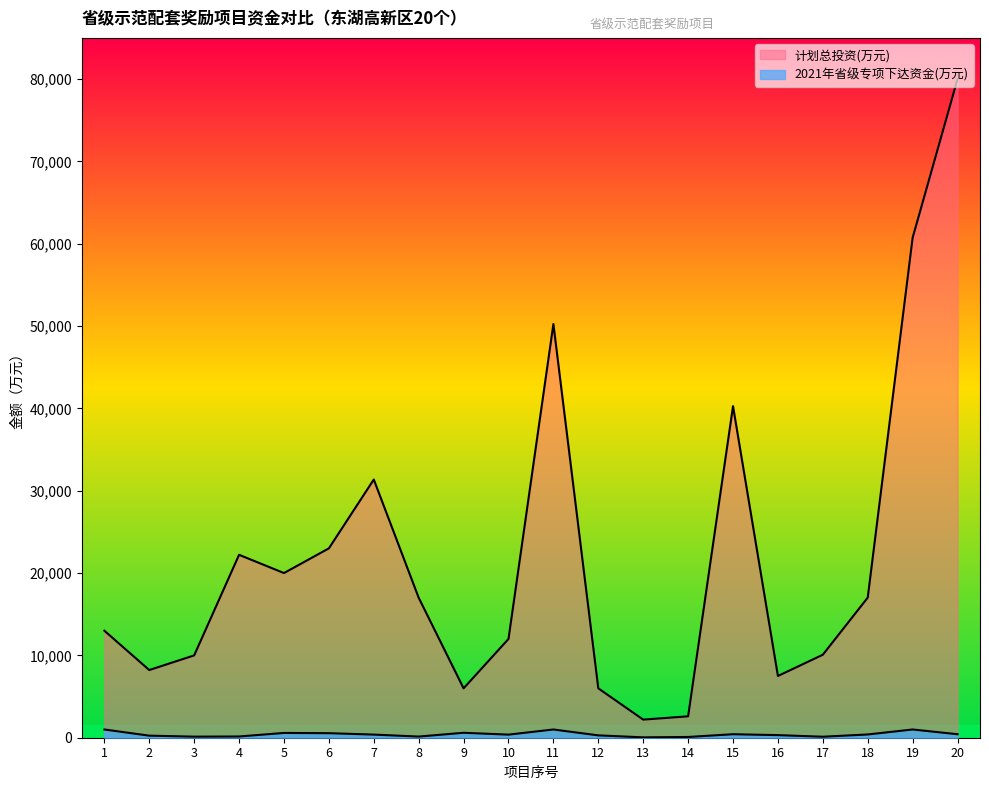

Reading left to right, list all the values displayed in this chart.

2021年省级专项下达资金(万元): 1=1000.0	2=250.0	3=130.0	4=150.0	5=580.0	6=550.0	7=380.0	8=140.0	9=600.0	10=375.0	11=1000.0	12=285.0	13=45.0	14=90.0	15=425.0	16=315.0	17=120.0	18=395.0	19=1000.0	20=425.0
计划总投资(万元): 1=13000.0	2=8222.0	3=10000.0	4=22216.0	5=20000.0	6=23000.0	7=31359.6	8=17000.0	9=6000.0	10=12000.0	11=50243.0	12=6000.0	13=2200.0	14=2600.0	15=40271.0	16=7500.0	17=10082.0	18=17019.8	19=60737.0	20=80000.0